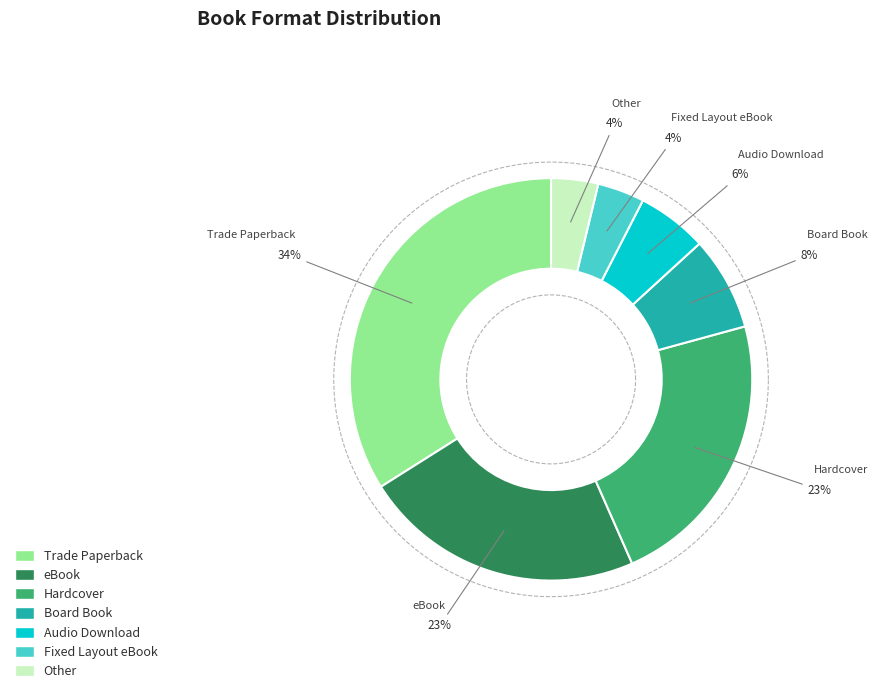

Is there a majority slice in this chart?

No